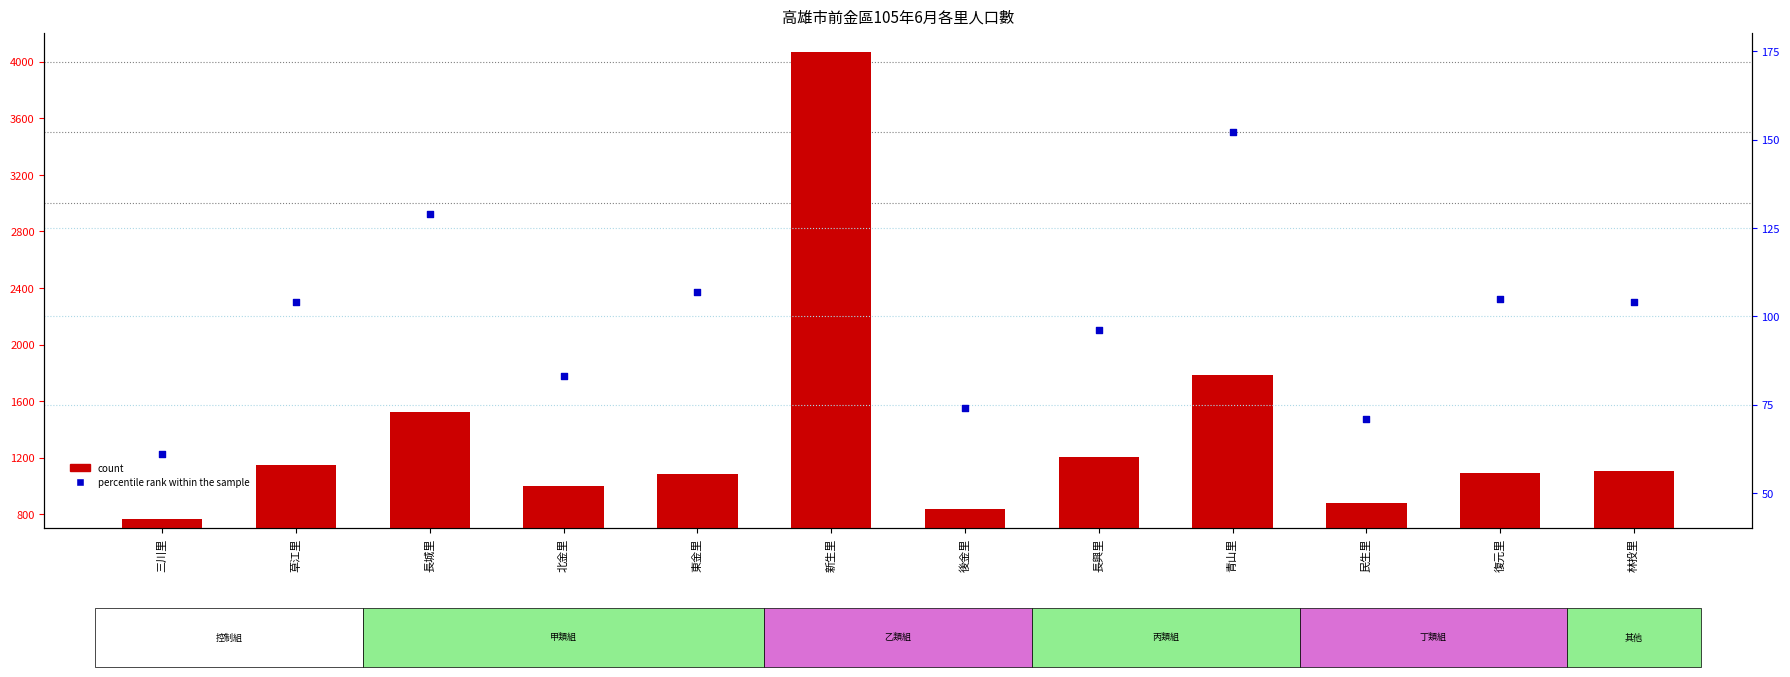

Is the value of percentile rank within the sample at 新生里 greater than the value of count at 後金里?

No